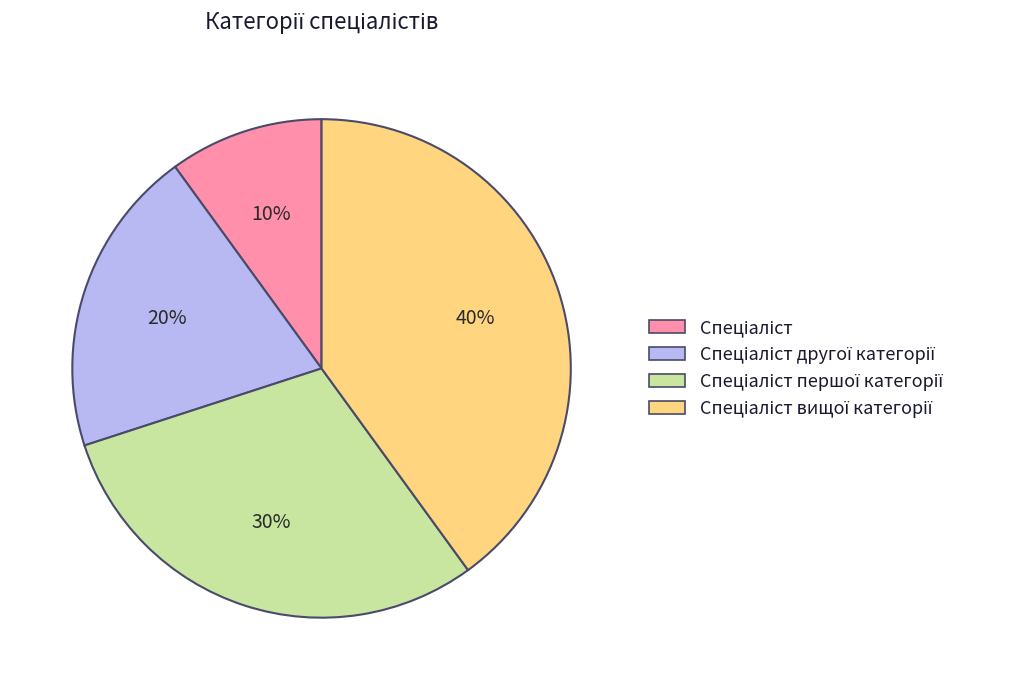

To the nearest percent, what is the average slice percentage?

25%